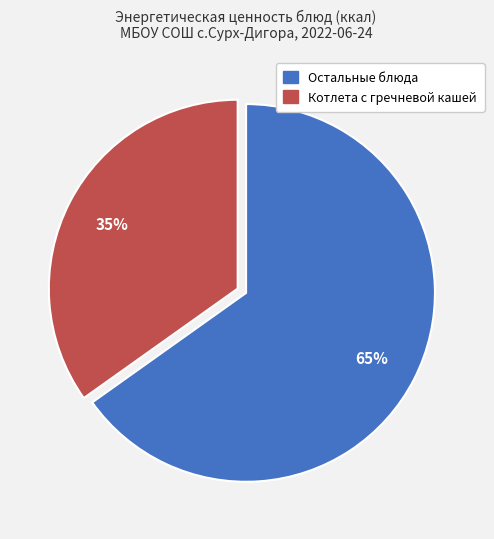

To the nearest percent, what is the difference between the largest and smallest slice percentages?

30%